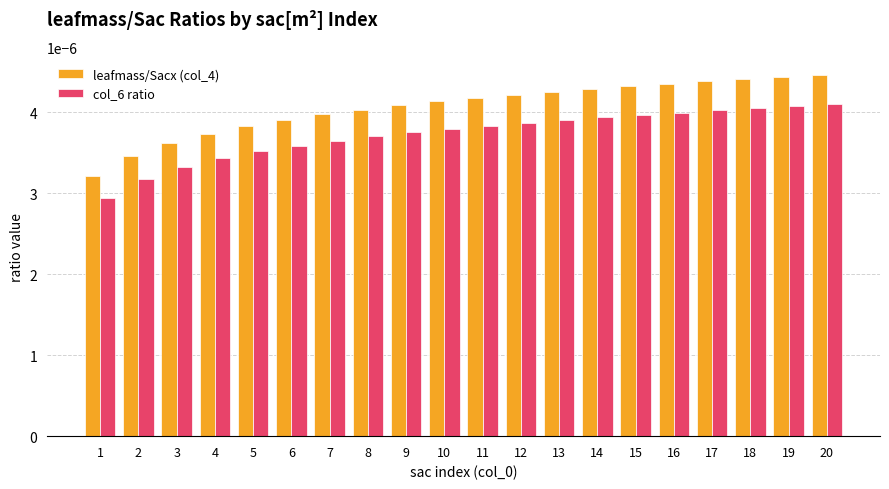

Which series has the largest total across all categories?

leafmass/Sacx (col_4)